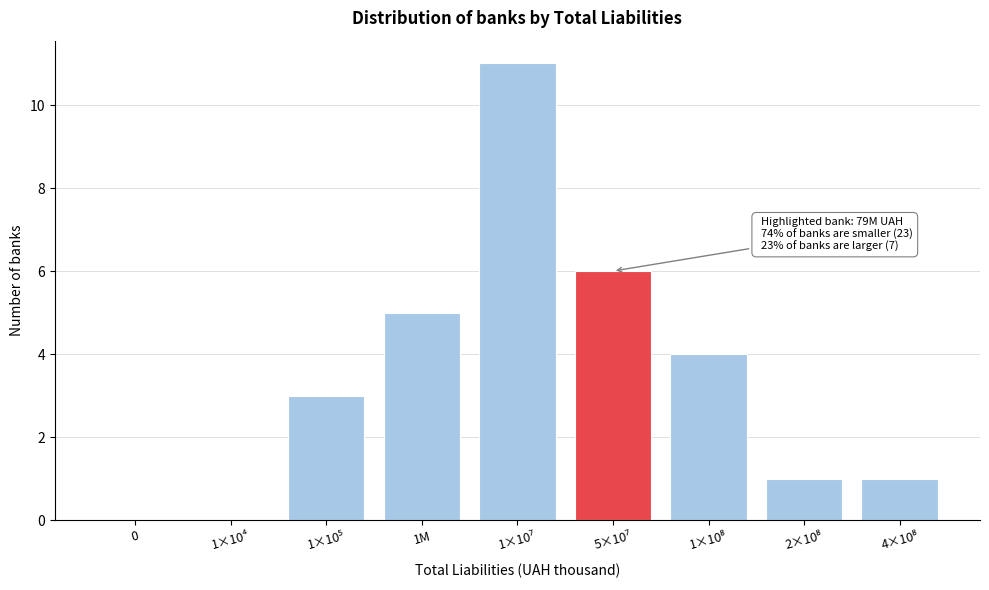

The value at 0 is -5. True or false?

False